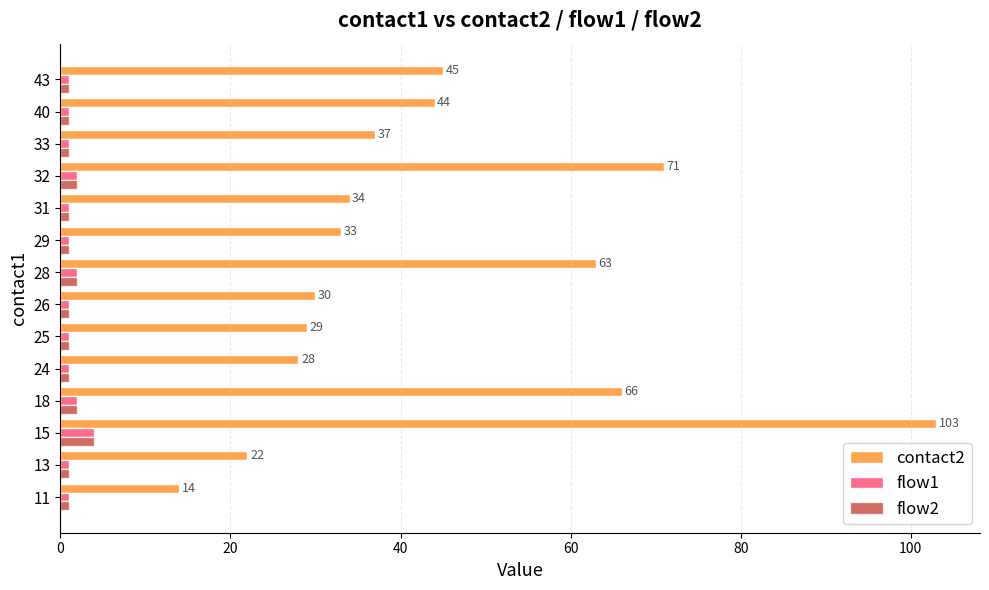

At which category is the sum across all series the highest?

15